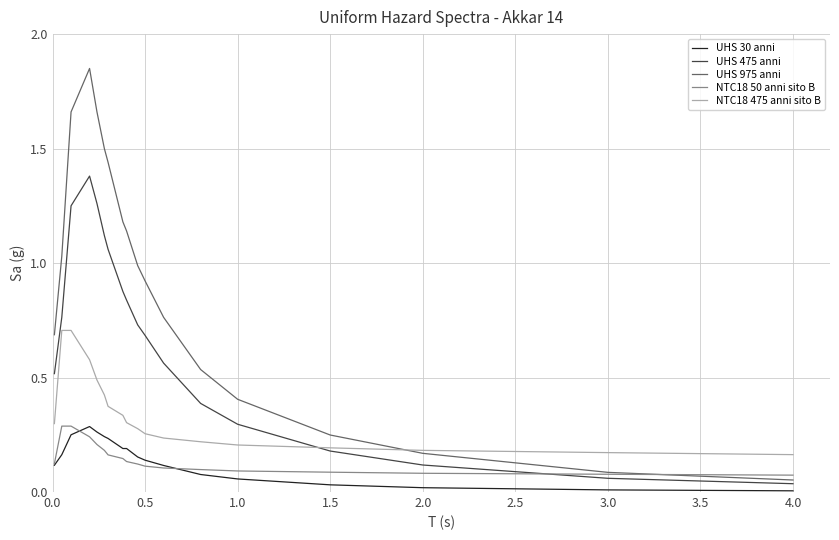

True or false: UHS 975 anni has more than 0 interior local peaks.

True